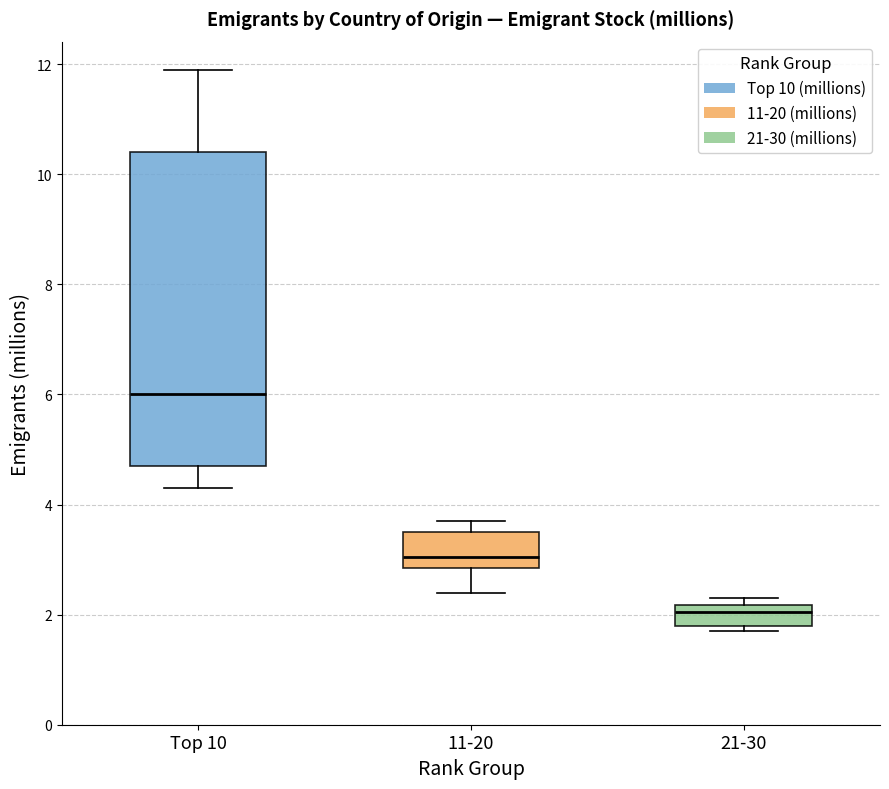

Comparing the boxes themselves (not the whiskers), which one is the tallest?

Top 10